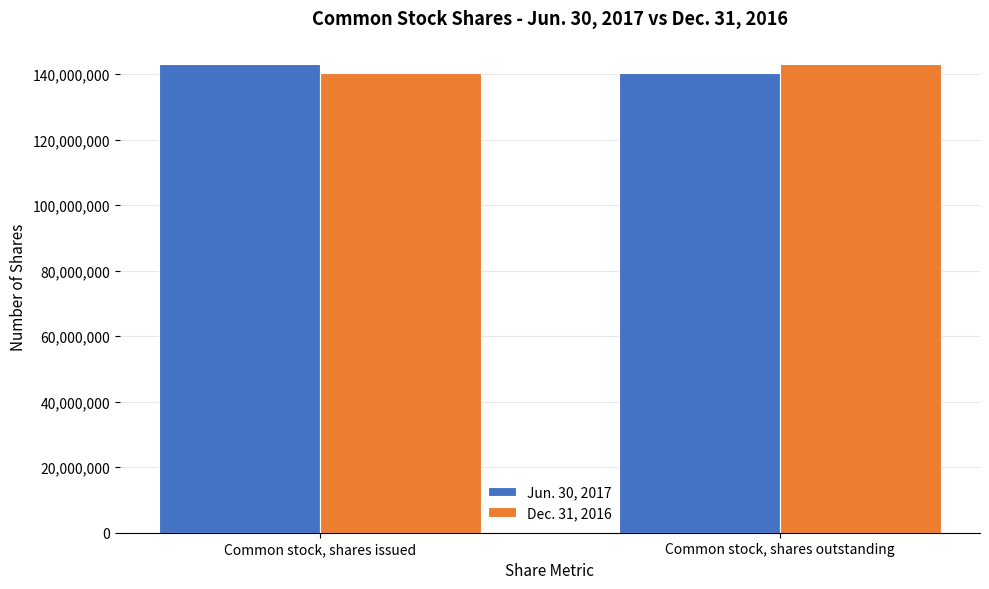

What is the spread (max minus min) of values at Common stock, shares outstanding?

2598646